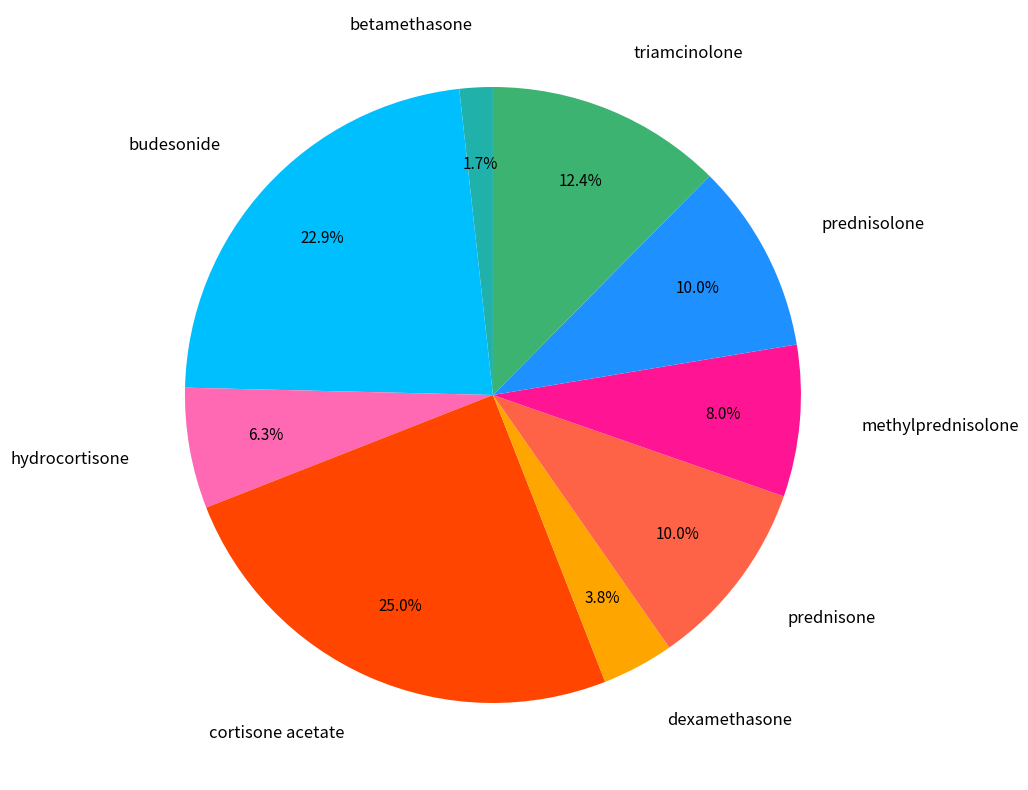

Is there a majority slice in this chart?

No